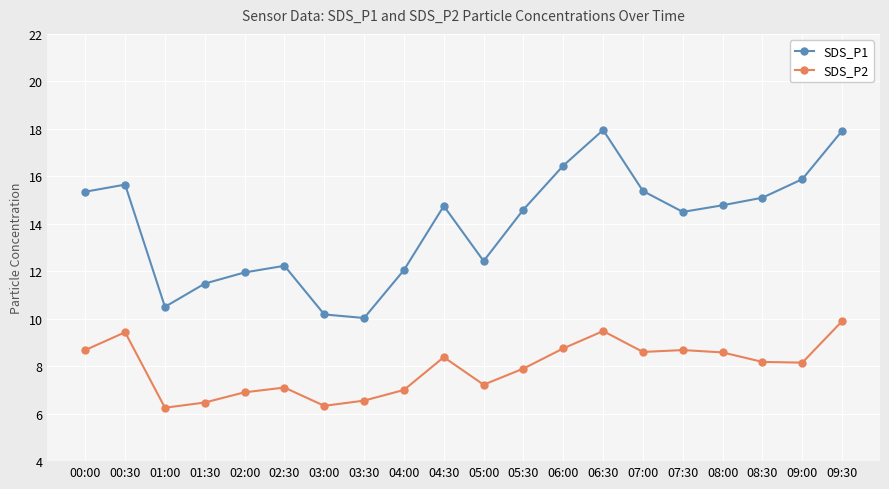

Which series has the widest spread of values?

SDS_P1